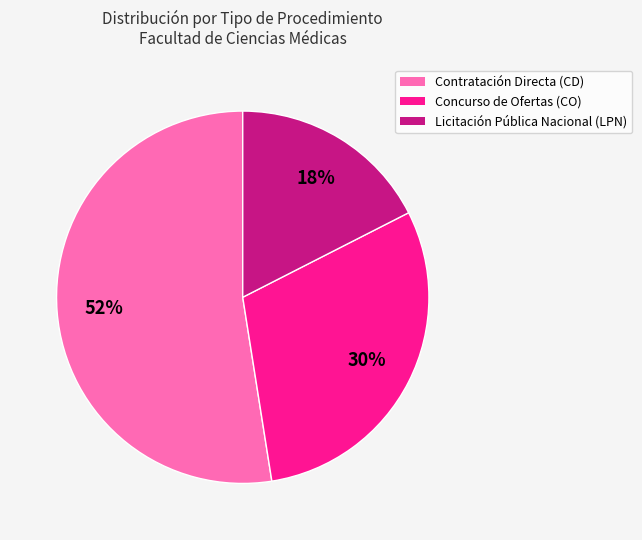

To the nearest percent, what is the average slice percentage?

33%